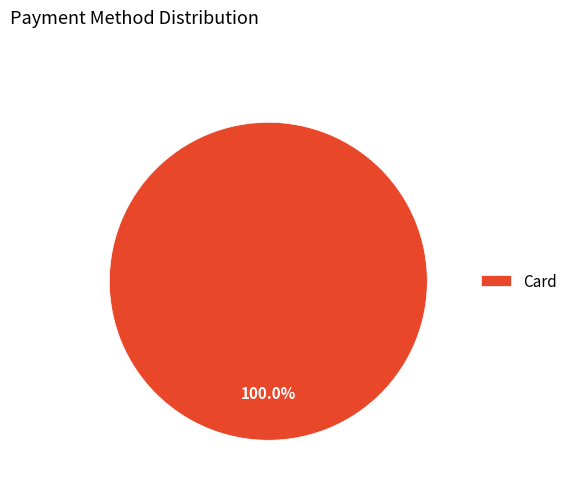

Which category accounts for the majority?

Card